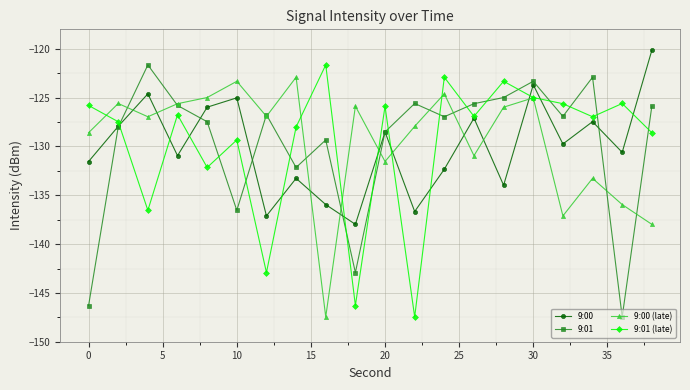

What are all the series names shown in the legend?

9:00, 9:01, 9:00 (late), 9:01 (late)